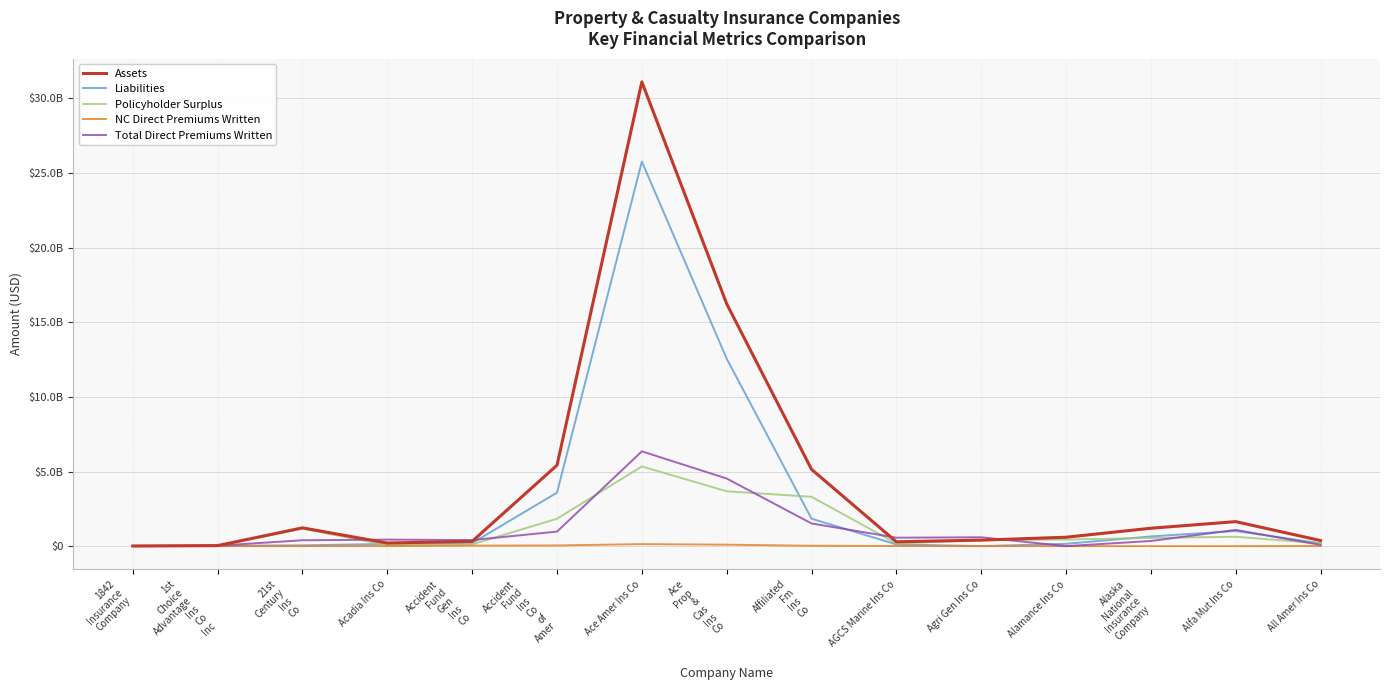

Where is NC Direct Premiums Written nearest to the value 67176096?

Accident
Fund
Ins
Co
of
Amer